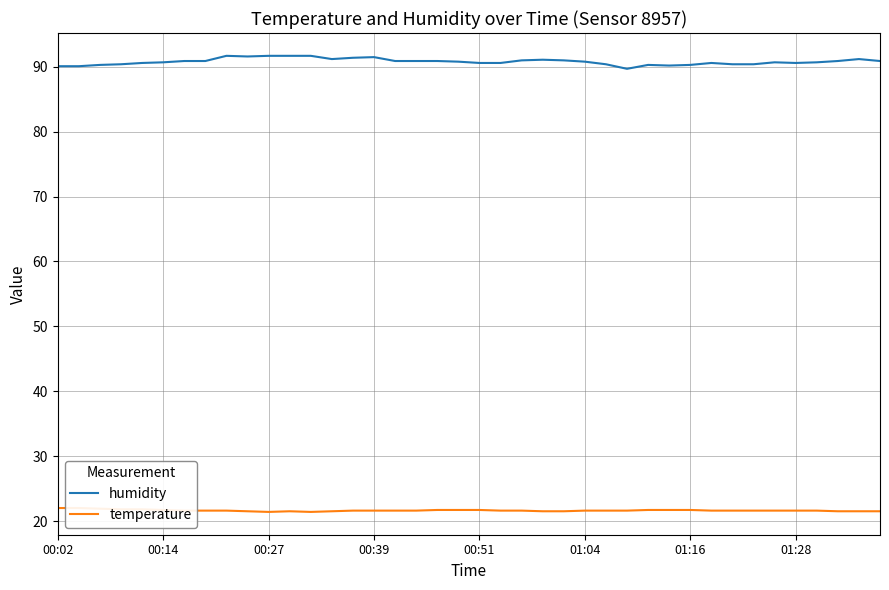

What is the lowest value of the humidity series?

89.7